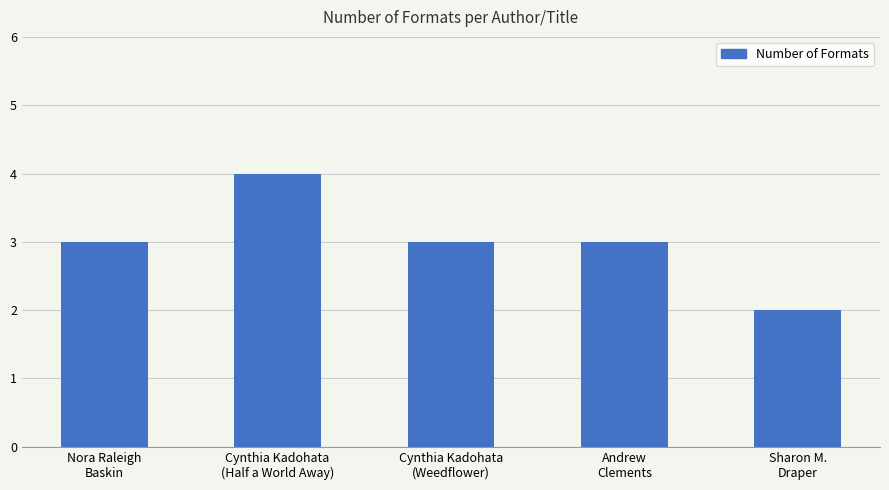

How many series are shown in this chart?

1